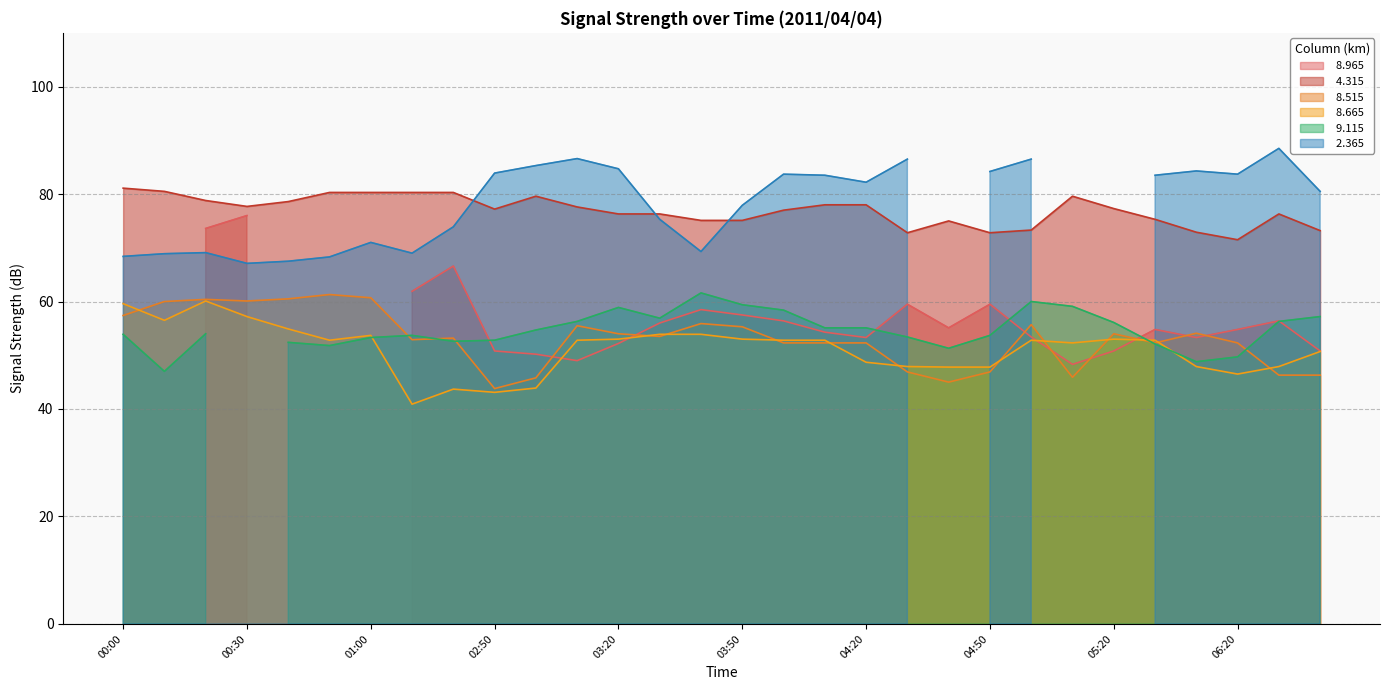

List the labels in order of   8.665 value, smallest first.

01:30, 02:50, 01:40, 03:00, 06:20, 04:40, 04:50, 04:30, 06:10, 06:30, 04:20, 06:40, 05:10, 00:50, 03:10, 04:00, 04:10, 05:00, 05:30, 03:20, 03:50, 05:20, 01:00, 03:30, 03:40, 00:40, 00:10, 00:30, 00:00, 00:20